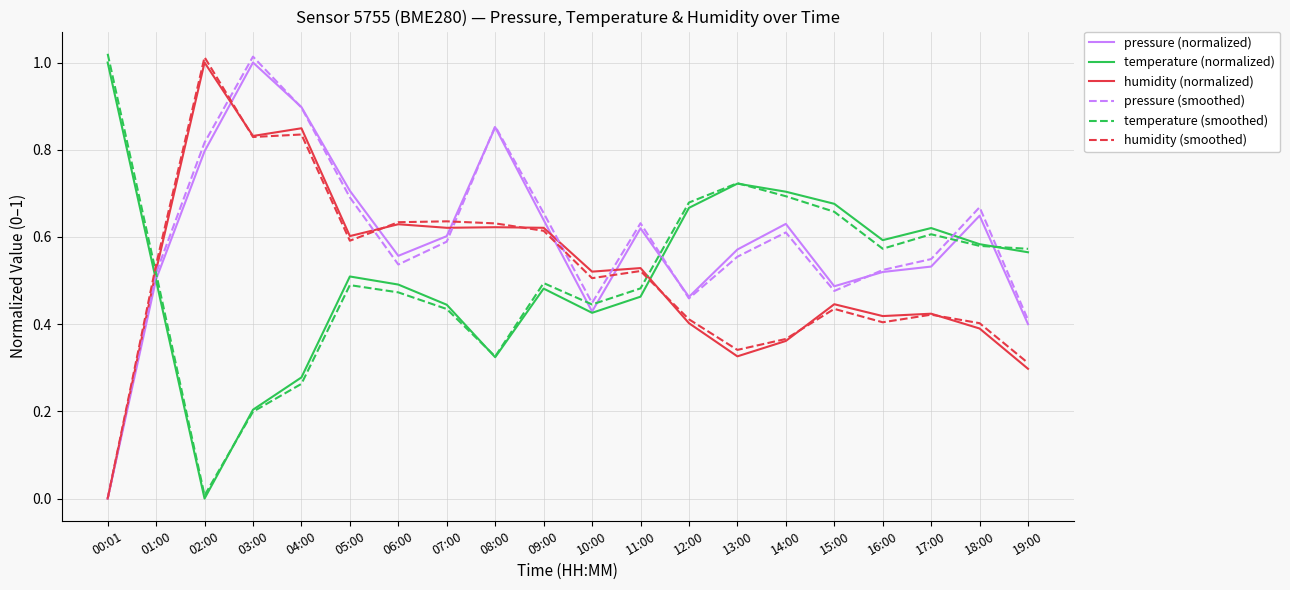

Is it true that temperature (normalized) equals 0.5 at 01:00?

True